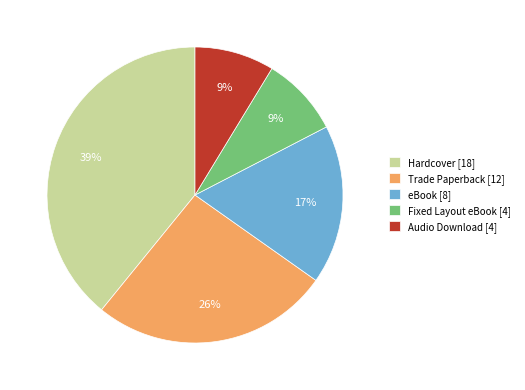

What percentage is the Fixed Layout eBook slice, to the nearest percent?

9%